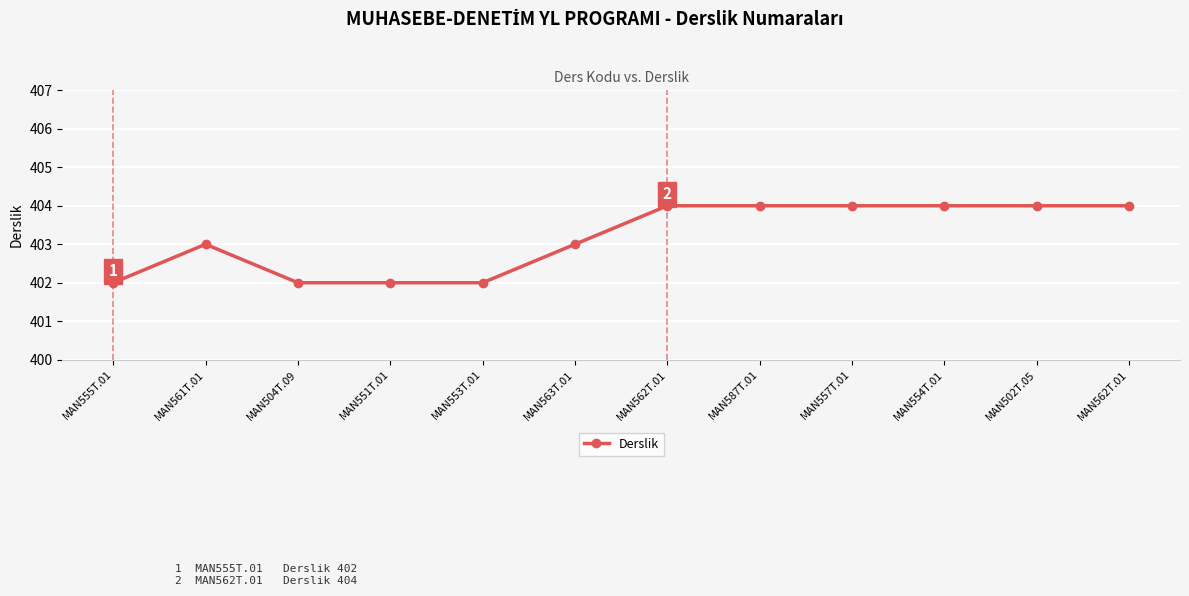

At which category does the chart reach its minimum across all series?

MAN555T.01